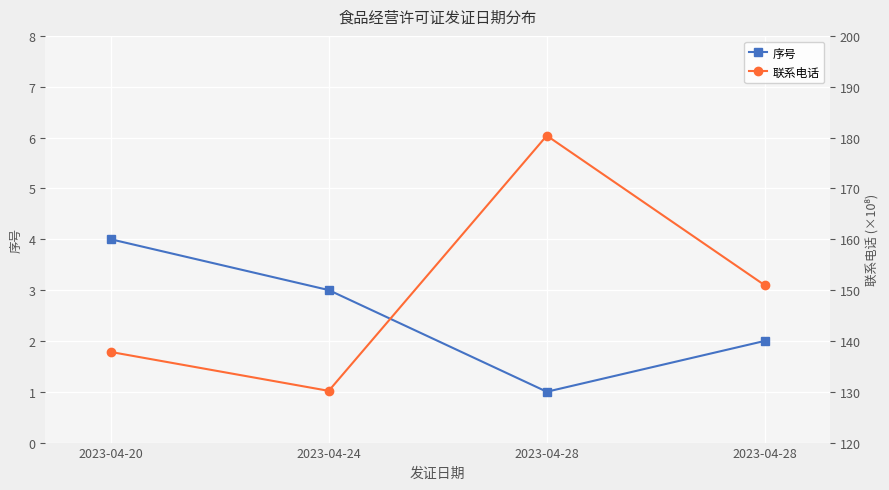

Reading left to right, what are all the values shown in this chart?

序号: 2023-04-20=4.0	2023-04-24=3.0	2023-04-28=1.0	2023-04-28=2.0
联系电话: 2023-04-20=137.8	2023-04-24=130.2	2023-04-28=180.4	2023-04-28=150.9